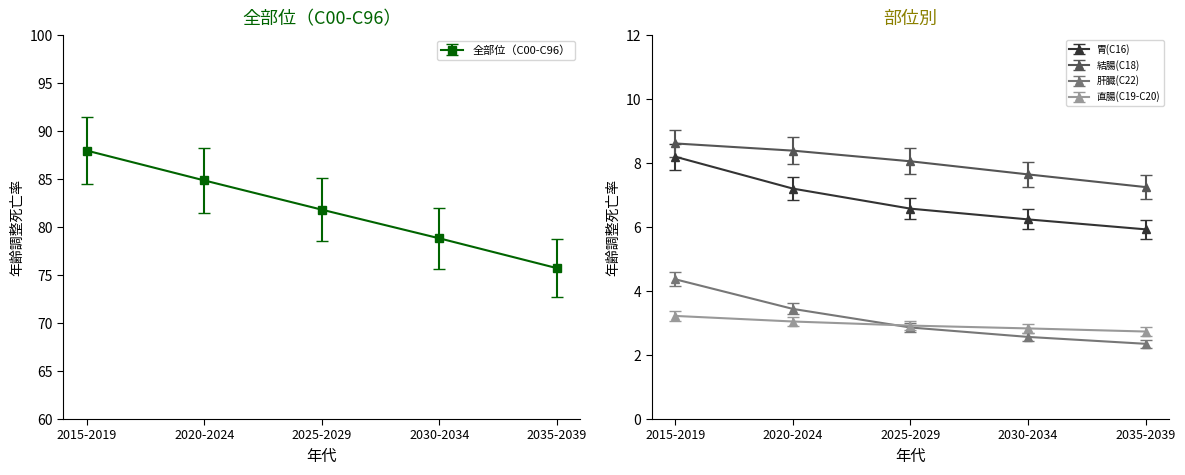

What are all the series names shown in the legend?

全部位（C00-C96）, 胃(C16), 結腸(C18), 肝臓(C22), 直腸(C19-C20)